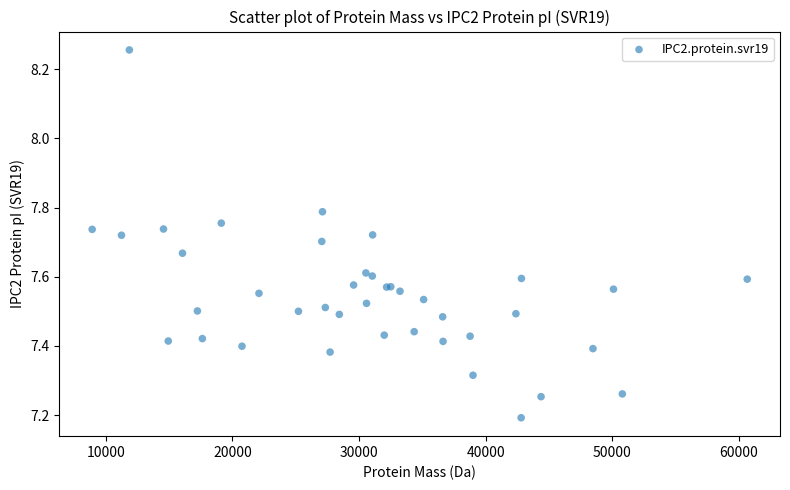

What Y value in the scatter plot is closest to 7?

7.2